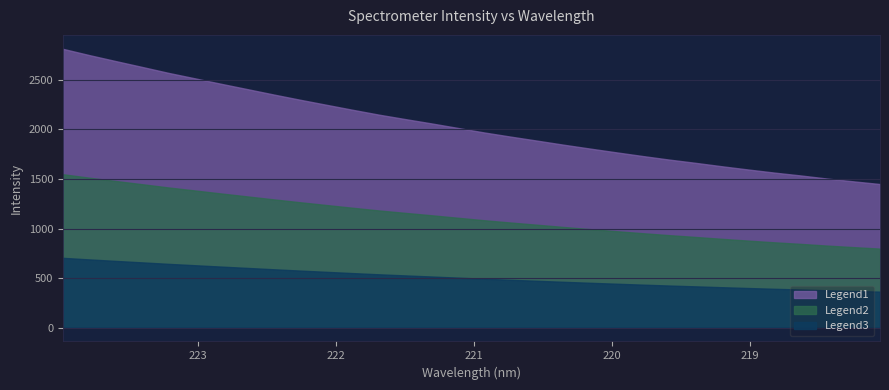

The chart shows a value of 3829.0 at 223.7895. True or false?

False